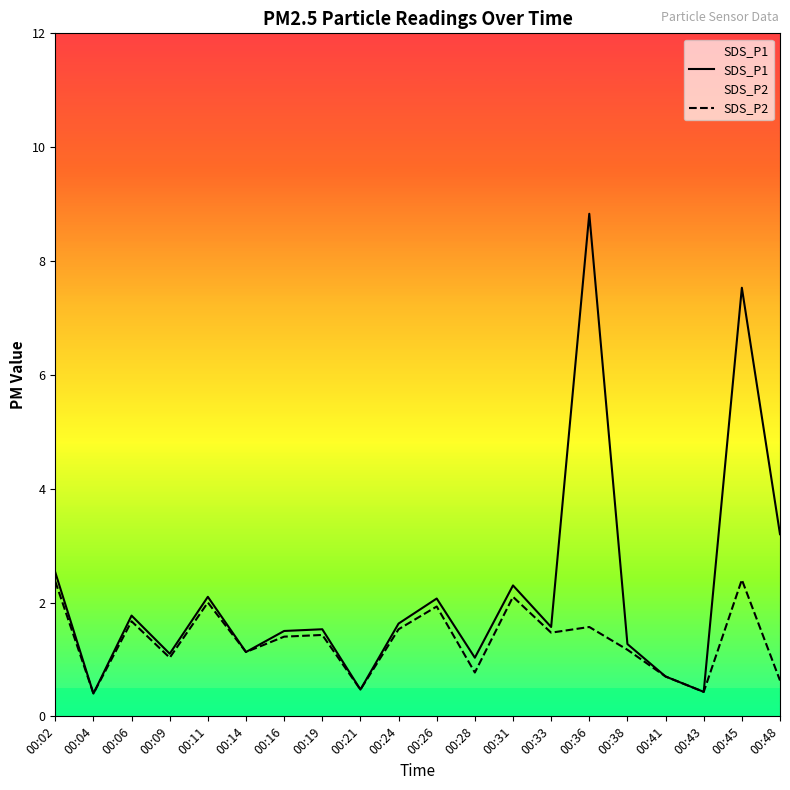

Where is the first local minimum for SDS_P2?

00:04